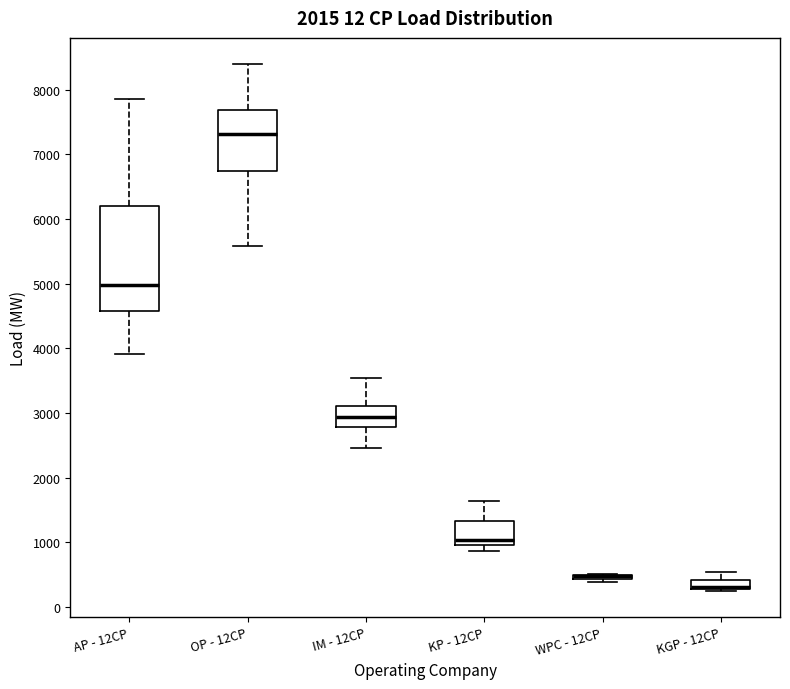

Comparing the boxes themselves (not the whiskers), which one is the tallest?

AP - 12CP